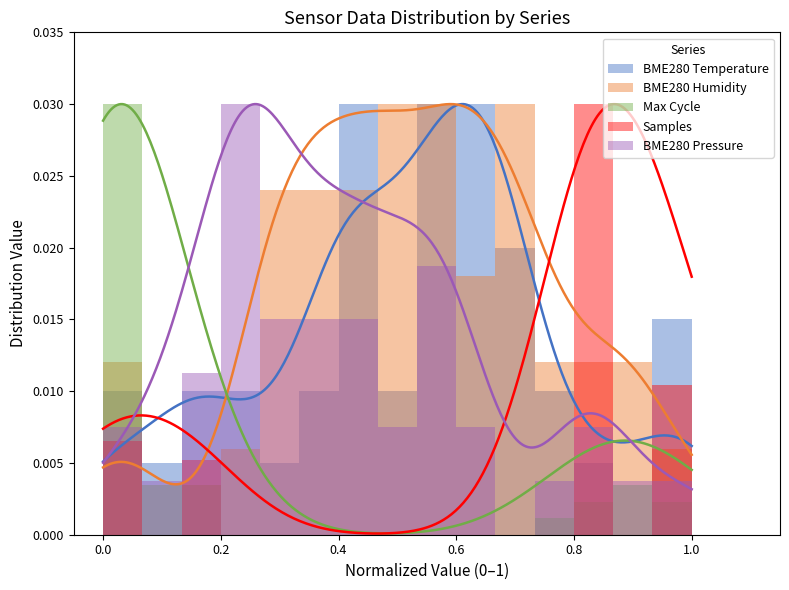

True or false: Max Cycle has a value of 0.0 at 13.

True